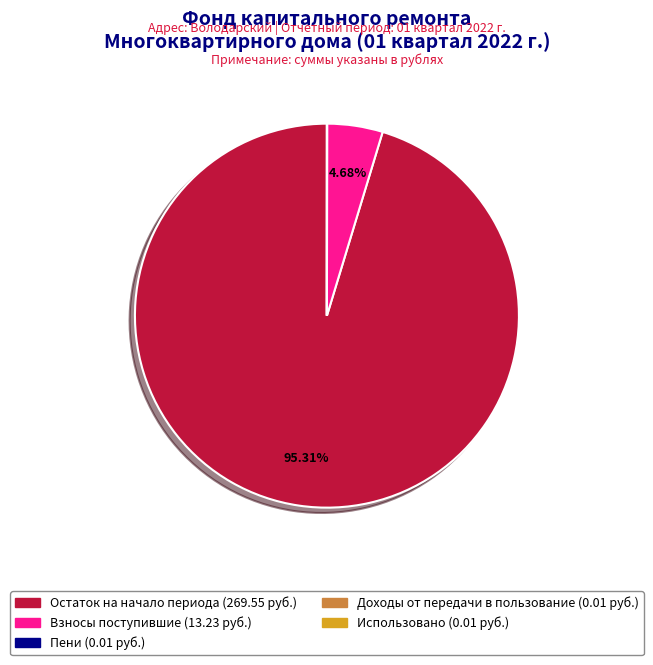

Is there a majority slice in this chart?

Yes